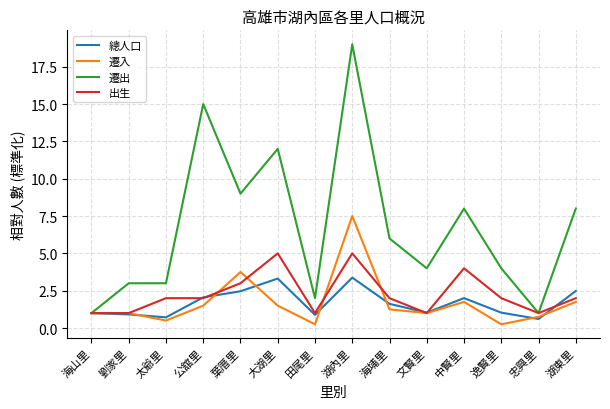

What is the approximate value of 遷出 at 湖東里?

8.0